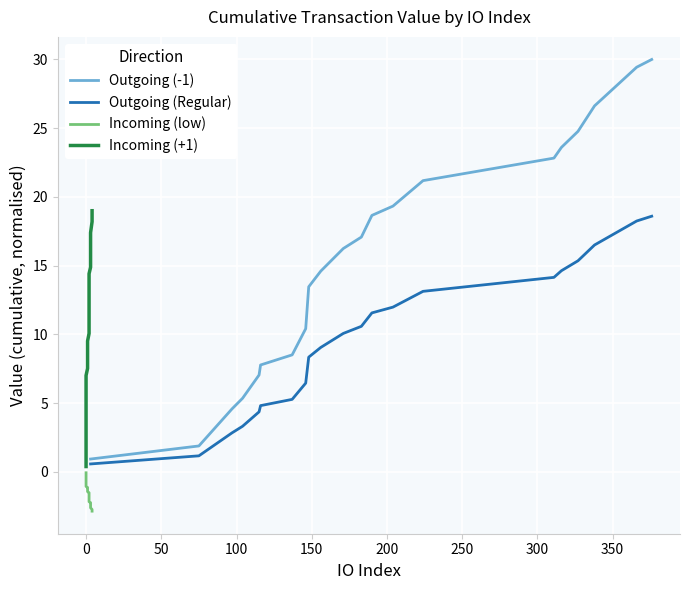

How many lines are shown in the chart?

4